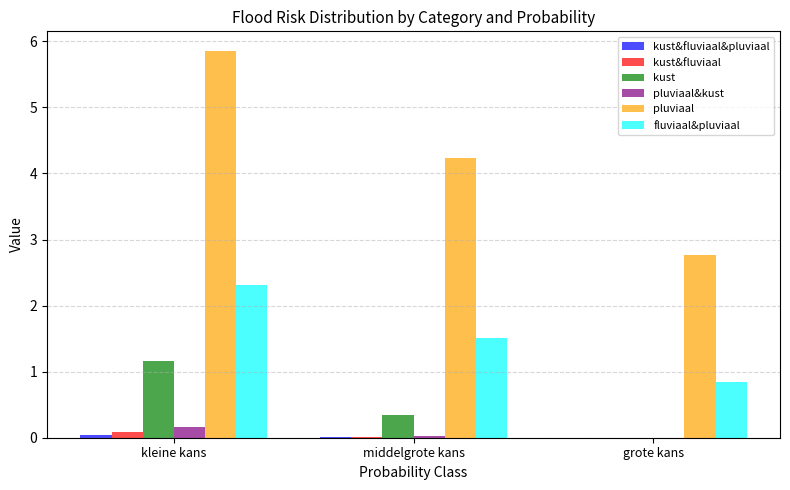

Which series has the largest total across all categories?

pluviaal